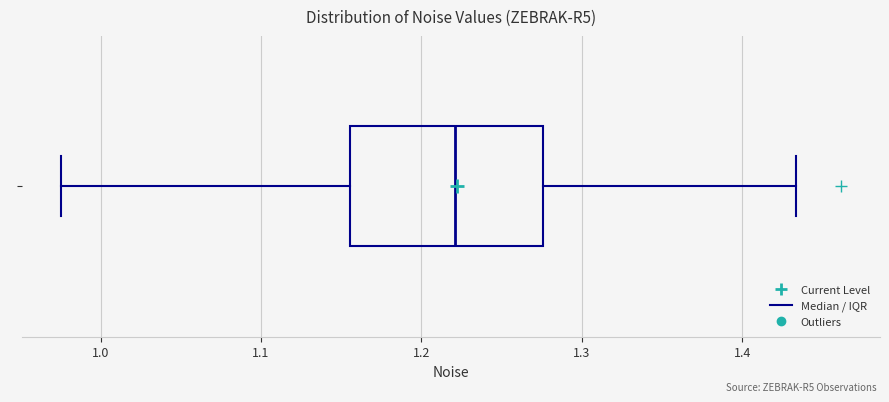

Where does the left whisker of the box end on the x-axis? The values are not printed on the chart, so give them approximately, as read against the axis.

0.98